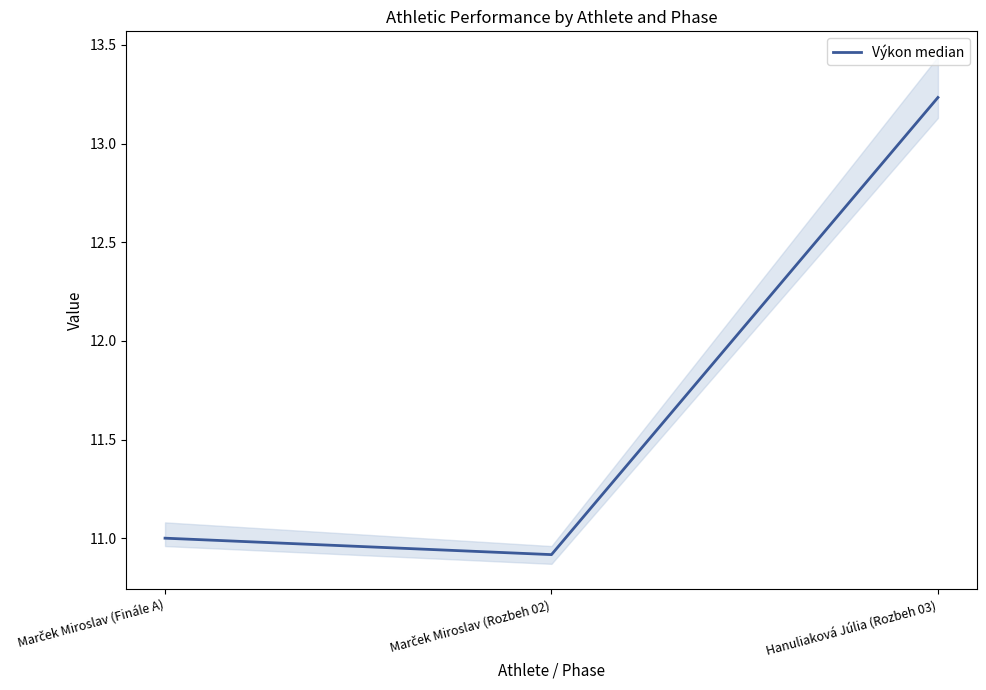

How many distinct data groups are displayed?

1